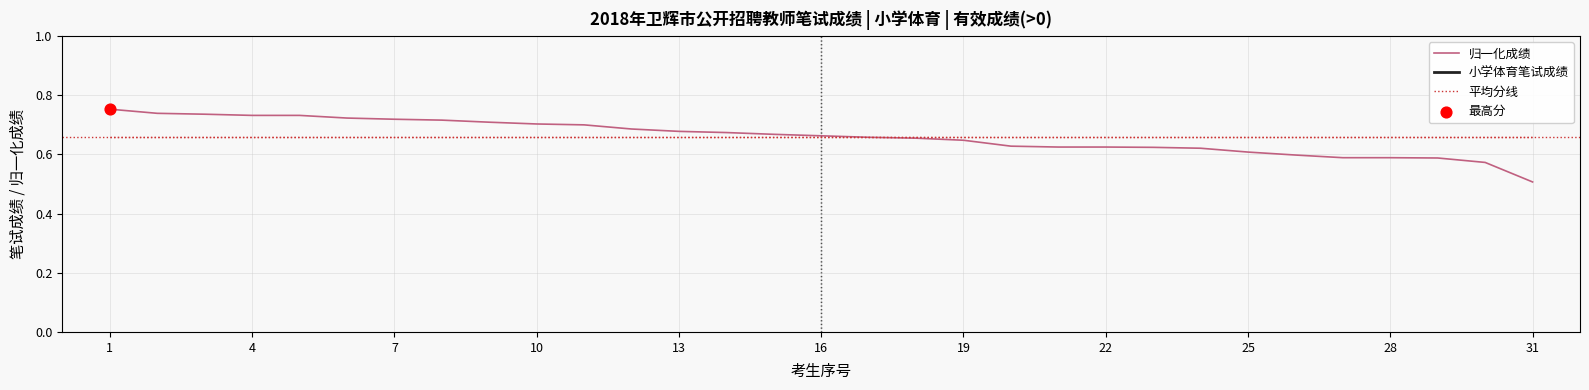

Which series contains the highest Y value?

小学体育笔试成绩